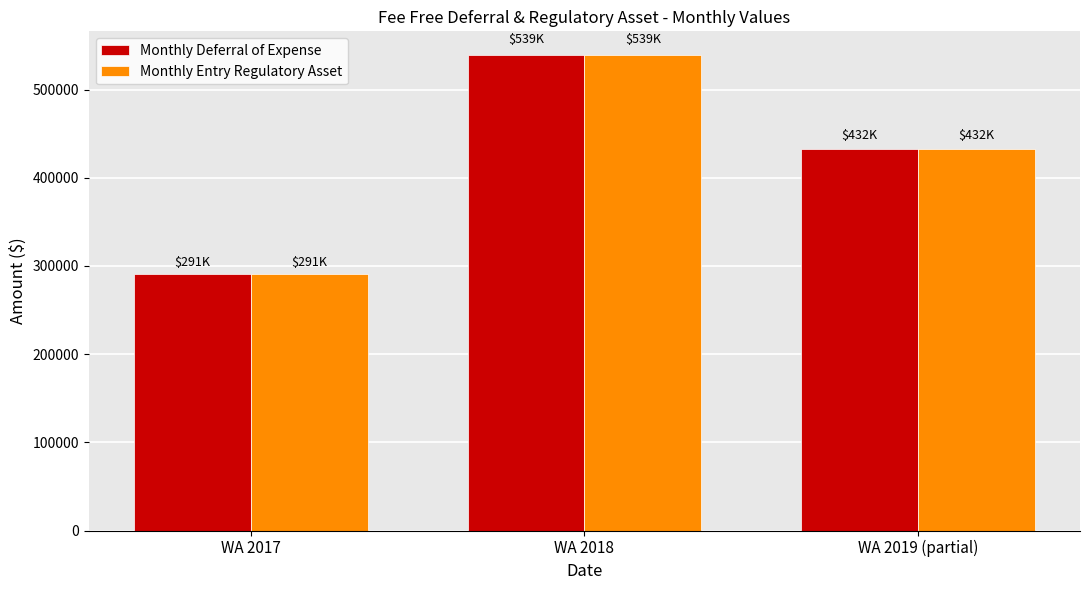

List the labels in order of Monthly Deferral of Expense value, largest first.

WA 2018, WA 2019 (partial), WA 2017